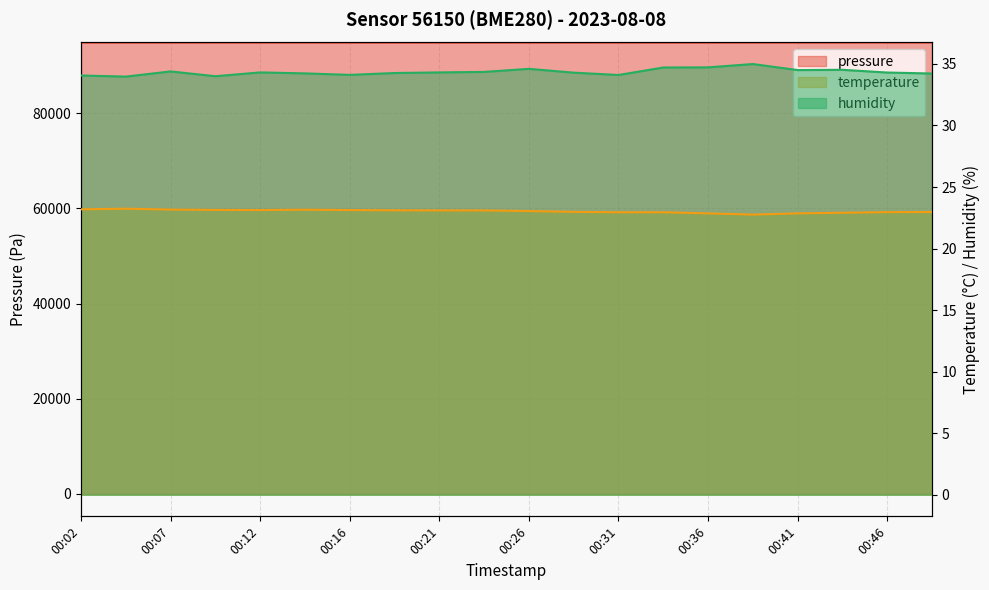

What are all the series names shown in the legend?

pressure, temperature, humidity